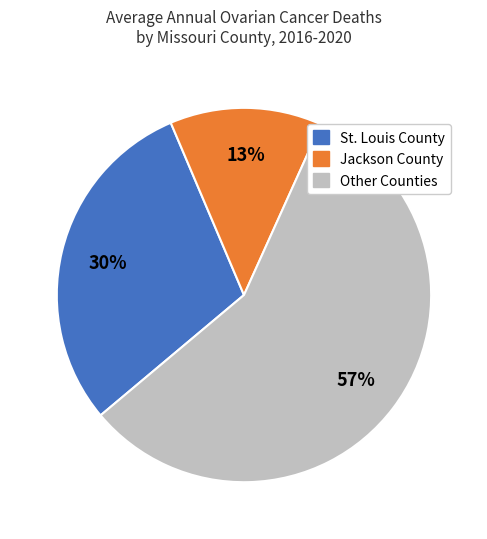

Count the number of slices in the pie.

3